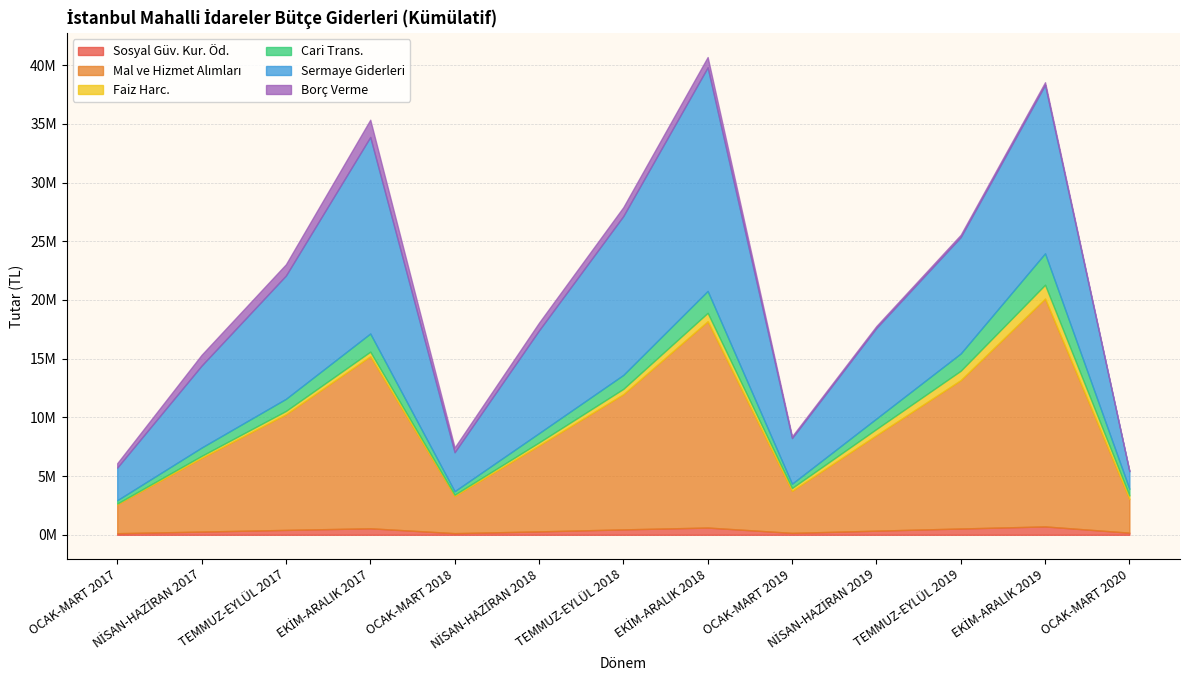

Rank the series by their maximum value, from highest to lowest.

Mal ve Hizmet Alımları, Sermaye Giderleri, Cari Trans., Borç Verme, Faiz Harc., Sosyal Güv. Kur. Öd.